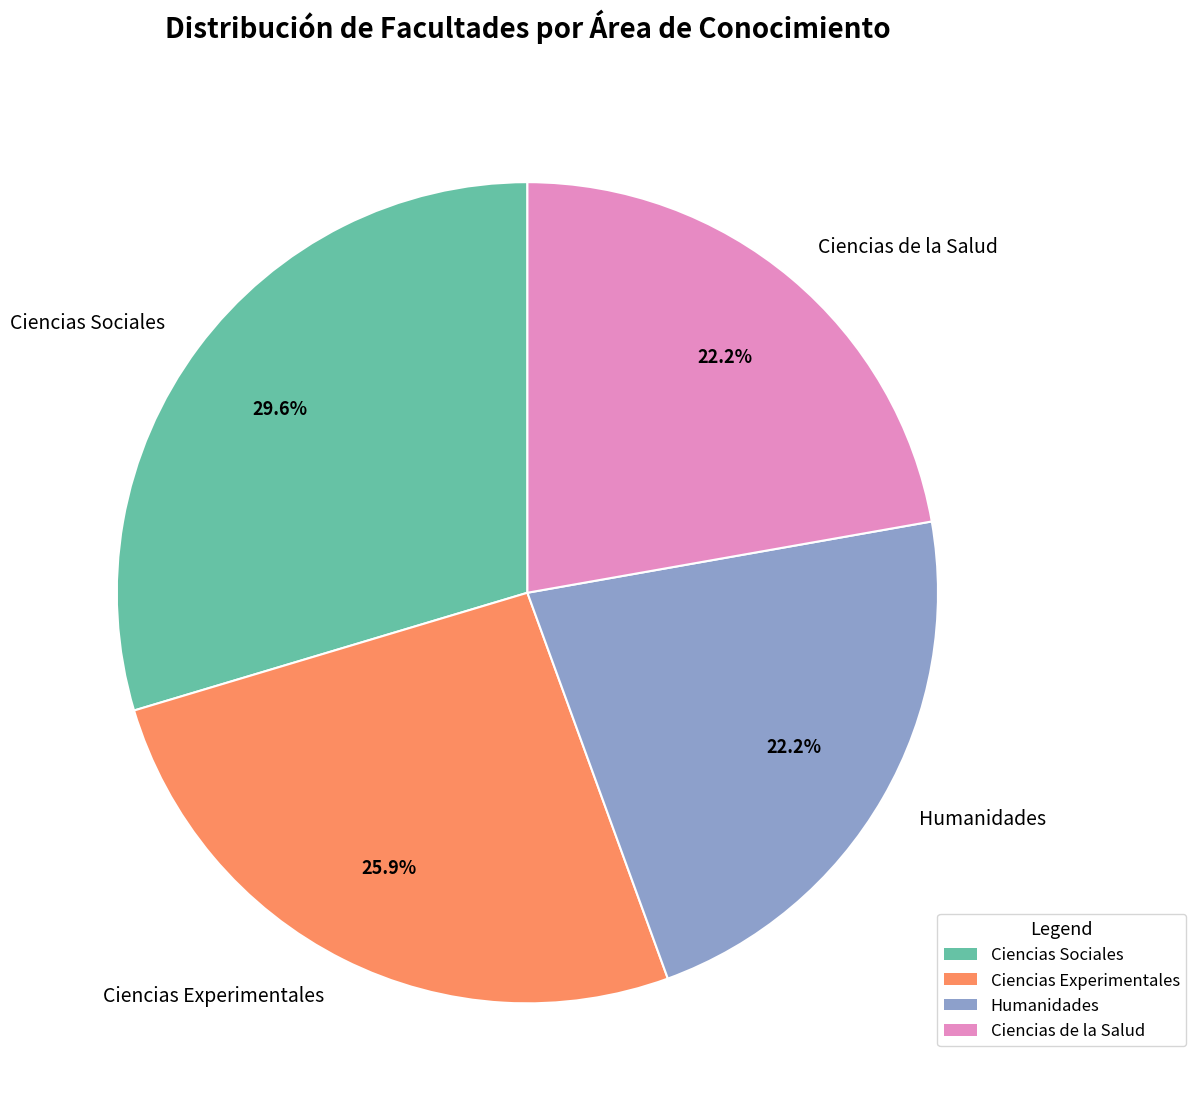

How many segments does this pie chart have?

4